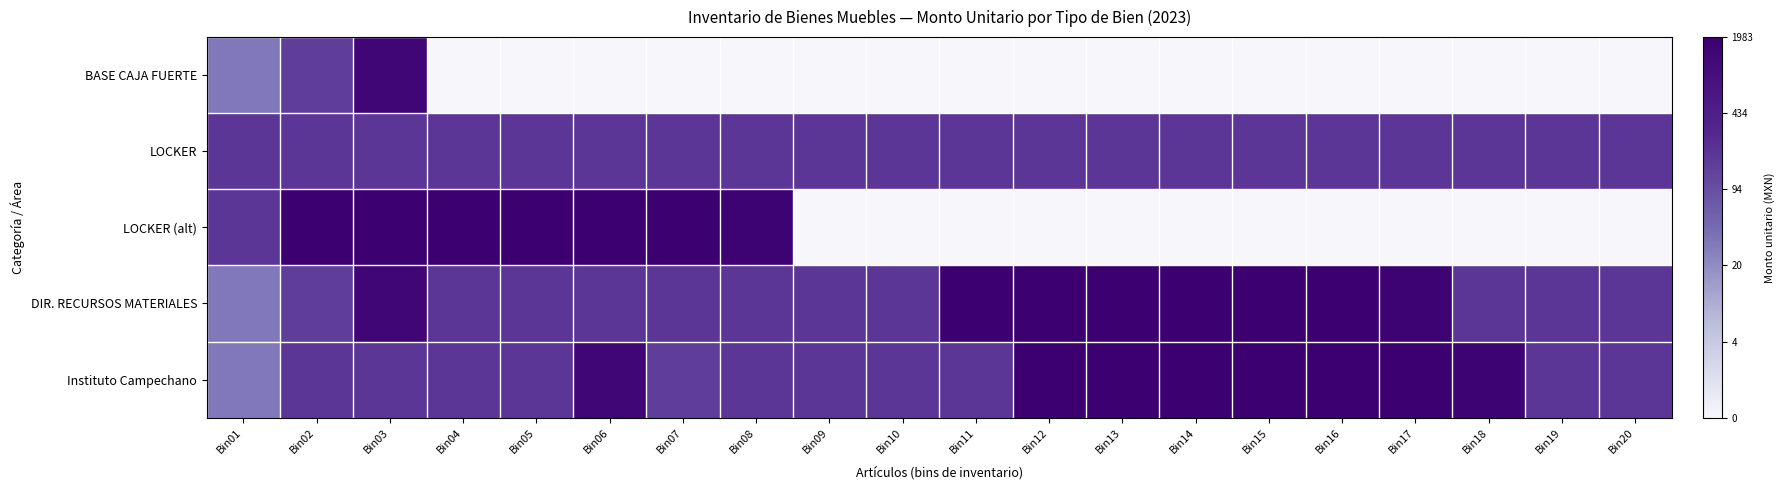

Reading left to right, transcribe all the data shown in this chart.

BASE CAJA FUERTE: Bin01=3.5	Bin02=5.0	Bin03=7.2	Bin04=0.0	Bin05=0.0	Bin06=0.0	Bin07=0.0	Bin08=0.0	Bin09=0.0	Bin10=0.0	Bin11=0.0	Bin12=0.0	Bin13=0.0	Bin14=0.0	Bin15=0.0	Bin16=0.0	Bin17=0.0	Bin18=0.0	Bin19=0.0	Bin20=0.0
LOCKER: Bin01=5.3	Bin02=5.3	Bin03=5.3	Bin04=5.3	Bin05=5.3	Bin06=5.3	Bin07=5.3	Bin08=5.3	Bin09=5.3	Bin10=5.3	Bin11=5.3	Bin12=5.3	Bin13=5.3	Bin14=5.3	Bin15=5.3	Bin16=5.3	Bin17=5.3	Bin18=5.3	Bin19=5.3	Bin20=5.3
LOCKER (alt): Bin01=5.3	Bin02=7.5	Bin03=7.5	Bin04=7.5	Bin05=7.6	Bin06=7.6	Bin07=7.6	Bin08=7.4	Bin09=0.0	Bin10=0.0	Bin11=0.0	Bin12=0.0	Bin13=0.0	Bin14=0.0	Bin15=0.0	Bin16=0.0	Bin17=0.0	Bin18=0.0	Bin19=0.0	Bin20=0.0
DIR. RECURSOS MATERIALES: Bin01=3.5	Bin02=5.0	Bin03=7.2	Bin04=5.3	Bin05=5.3	Bin06=5.3	Bin07=5.3	Bin08=5.3	Bin09=5.3	Bin10=5.3	Bin11=7.5	Bin12=7.5	Bin13=7.5	Bin14=7.6	Bin15=7.6	Bin16=7.6	Bin17=7.4	Bin18=5.3	Bin19=5.3	Bin20=5.3
Instituto Campechano: Bin01=3.5	Bin02=5.3	Bin03=5.3	Bin04=5.3	Bin05=5.3	Bin06=7.2	Bin07=5.0	Bin08=5.3	Bin09=5.3	Bin10=5.3	Bin11=5.3	Bin12=7.5	Bin13=7.5	Bin14=7.5	Bin15=7.6	Bin16=7.6	Bin17=7.6	Bin18=7.4	Bin19=5.3	Bin20=5.3